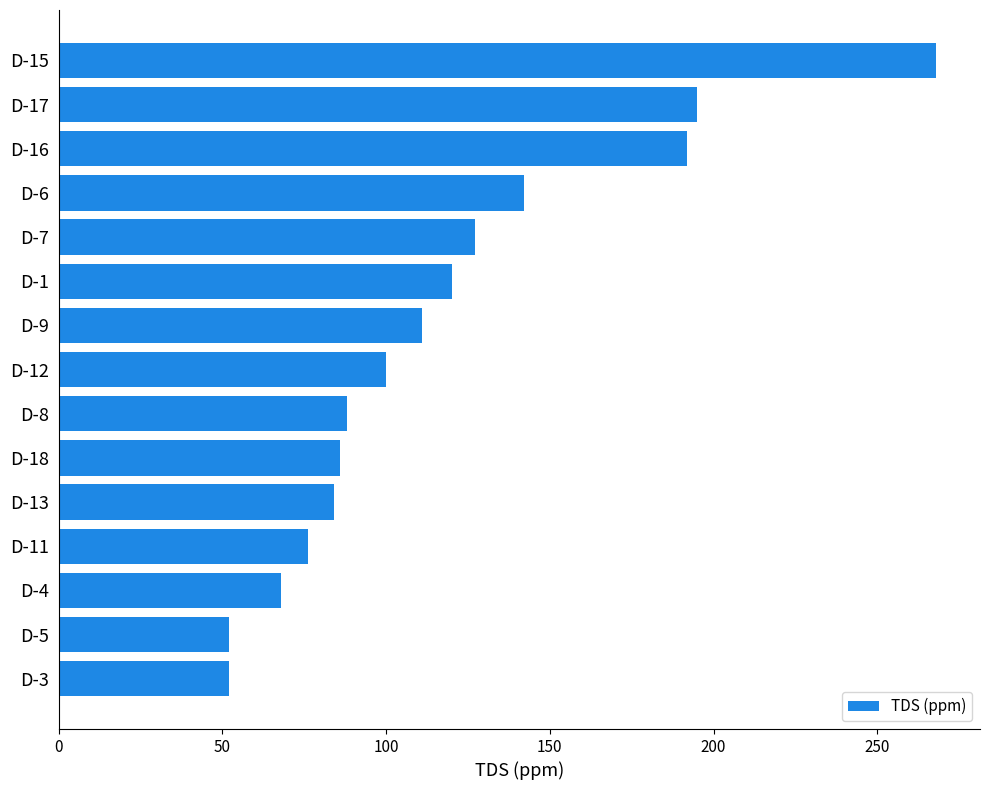

What is the maximum value shown in the chart?

268